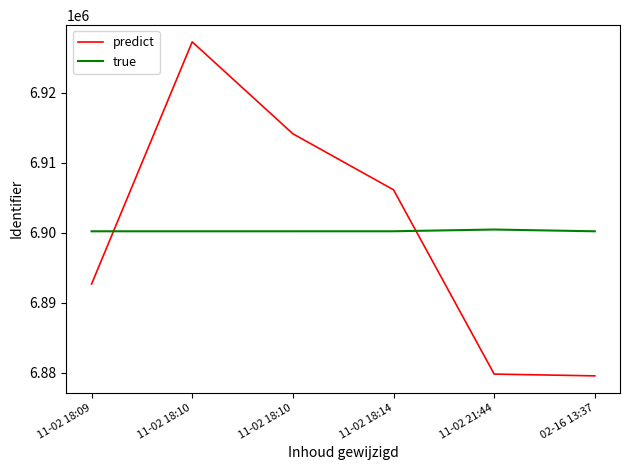

What are all the series names shown in the legend?

predict, true